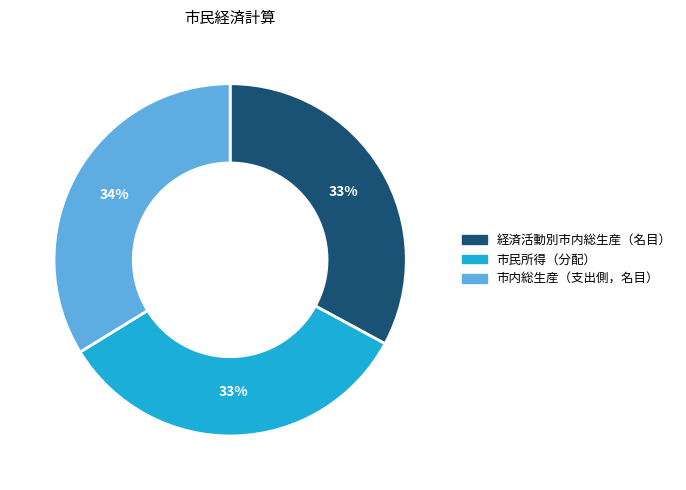

To the nearest percent, what is the difference between the largest and smallest slice percentages?

1%